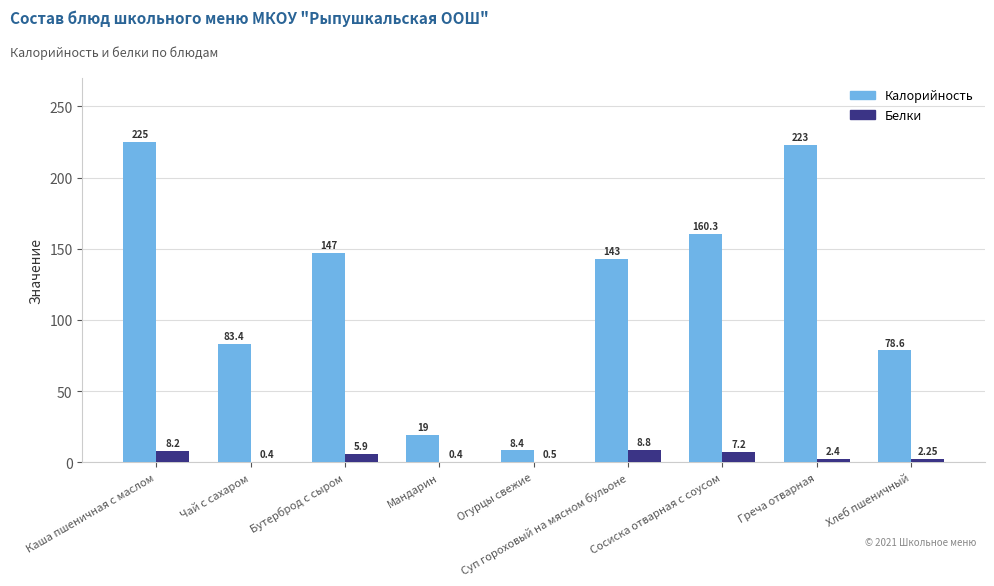

At which category does the chart reach its peak across all series?

Каша пшеничная с маслом